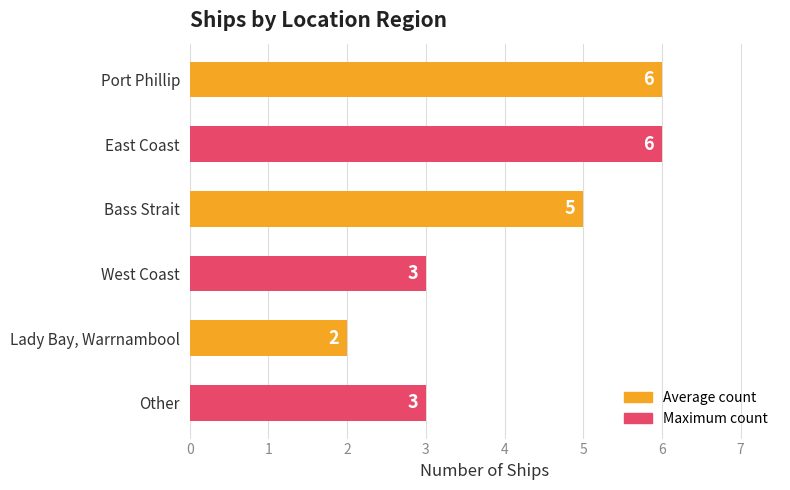

The chart shows a value of 11 at East Coast. True or false?

False